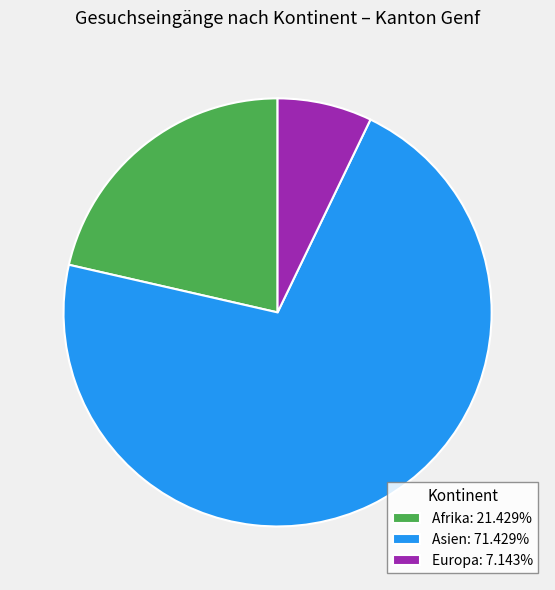

Combined, do Asien: 71.429% and Afrika: 21.429% account for over 50%?

Yes